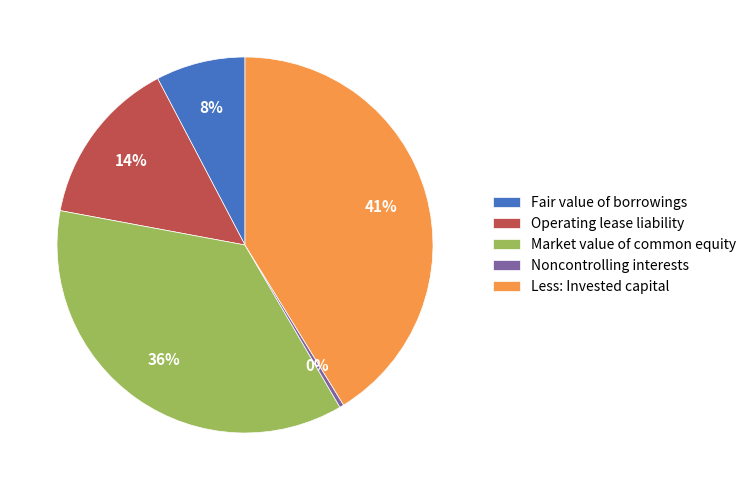

Is it true that Market value of common equity is 36% of the pie?

True